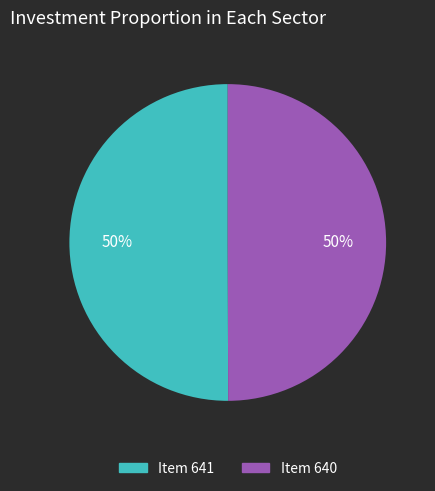

To the nearest percent, what is the average slice percentage?

50%